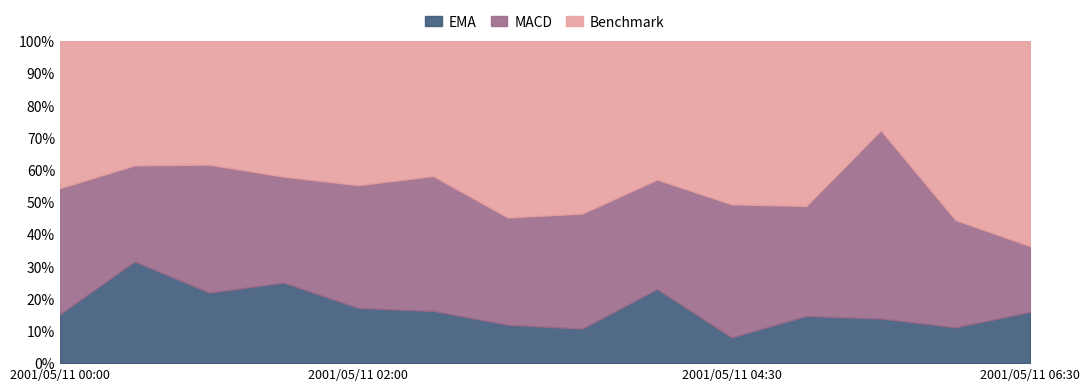

What is the total value across all series at 2001/05/11 02:00?

100.0